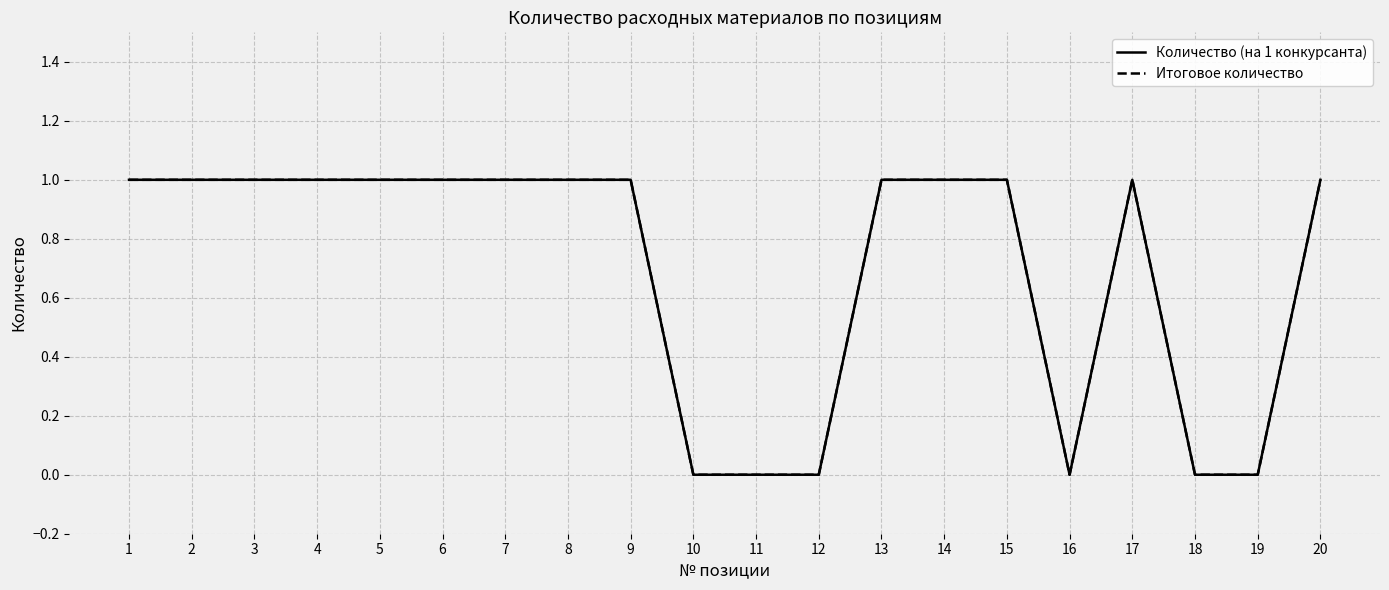

Is this an area chart (filled region under the line)?

No